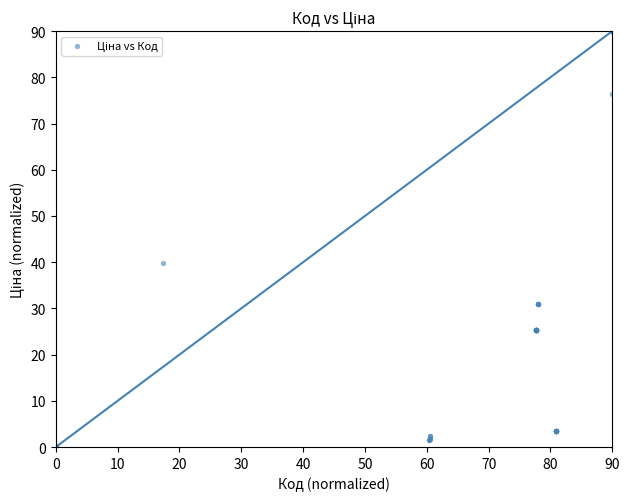

What Y value in the scatter plot is closest to 45?

39.8